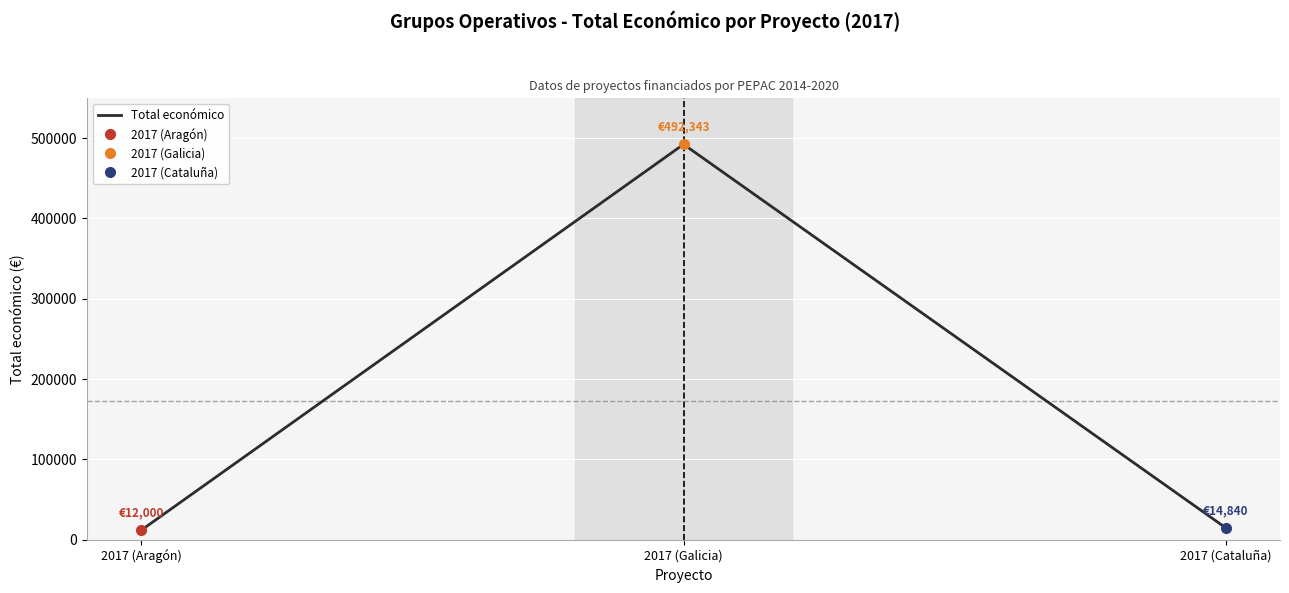

Reading left to right, what are all the values shown in this chart?

12000	492343	14840